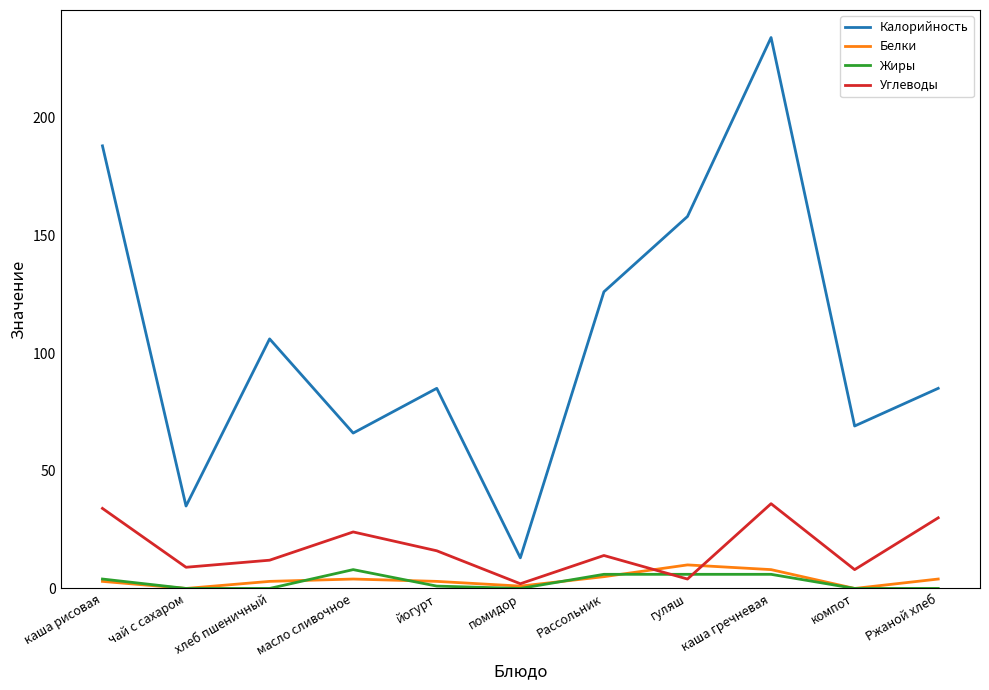

At which label does Калорийность first exceed 85?

каша рисовая